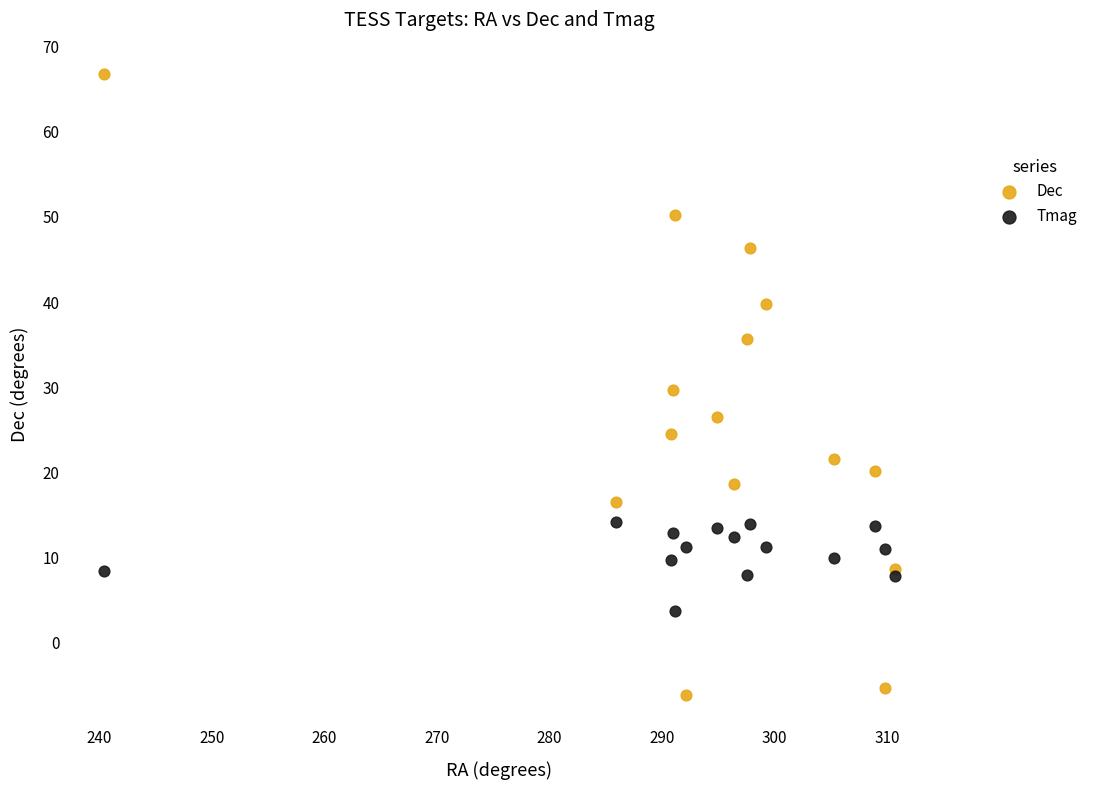

What are all the series names shown in the legend?

Dec, Tmag